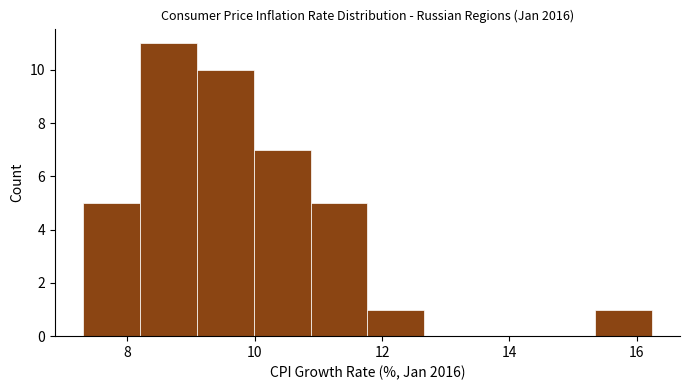

Reading left to right, list every bar in this chart as the range it spans on the x-axis followed by its height. Neither the bar edges nor the heights are printed on the chart, so give them approximately, as read against the axes.

7.4 to 8.2: 5
8.2 to 9.0: 11
9.0 to 10.0: 10
10.0 to 10.8: 7
10.8 to 11.8: 5
11.8 to 12.6: 1
12.6 to 13.6: 0
13.6 to 14.4: 0
14.4 to 15.4: 0
15.4 to 16.2: 1